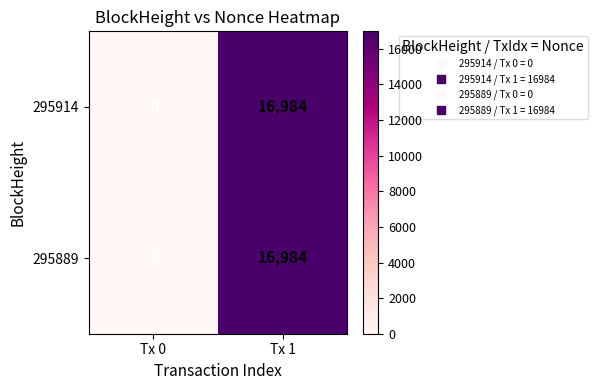

At which label is 295914 closest to 8492?

Tx 0